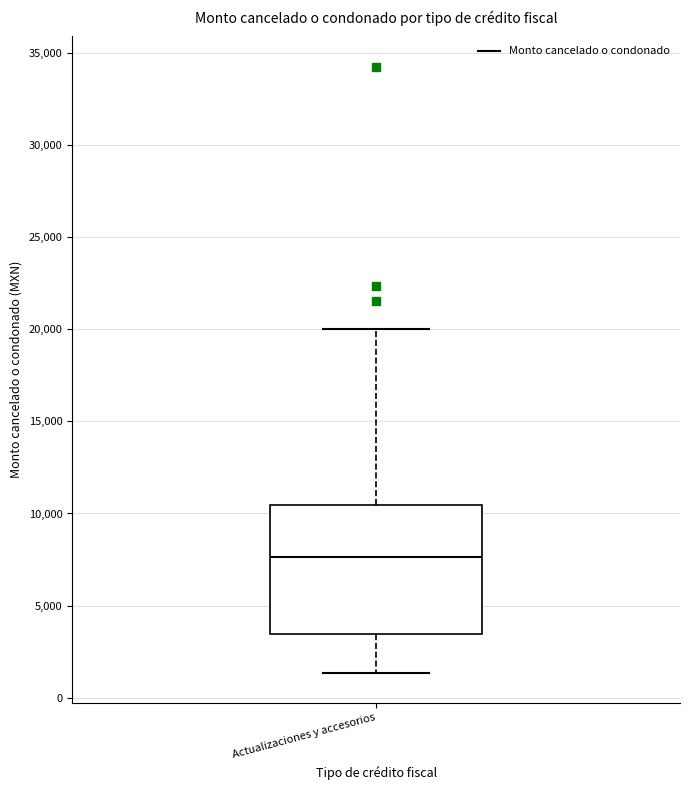

Read this box plot against the y-axis: the position of the median line, the range covered by the box, and the ends of both whiskers. The values are not printed on the chart, so give them approximately, as read against the axis.

median 7500, box 3500 to 10500, whiskers 1500 to 20000